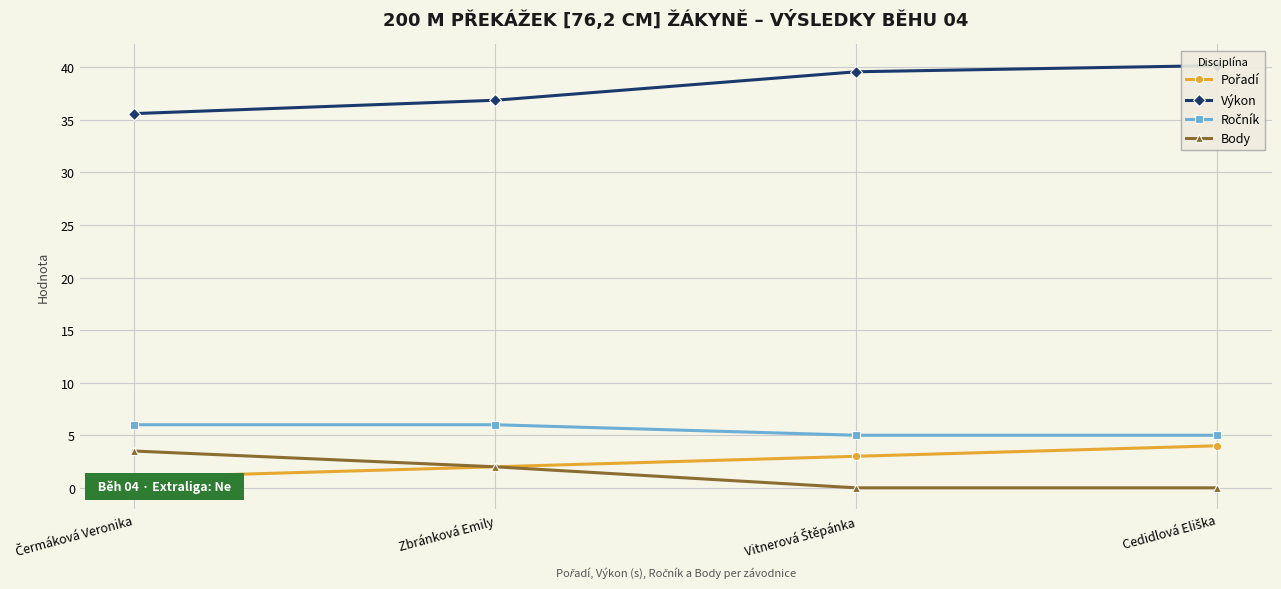

At how many categories does at least one series exceed 38?

2